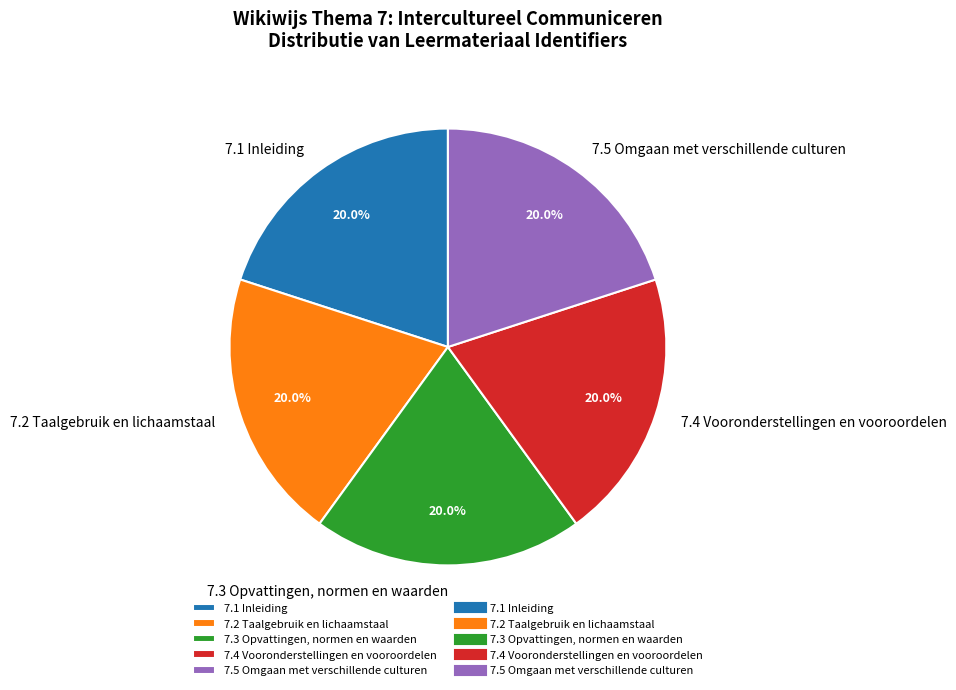

Does 7.4 Vooronderstellingen en vooroordelen represent more than half of the total?

No